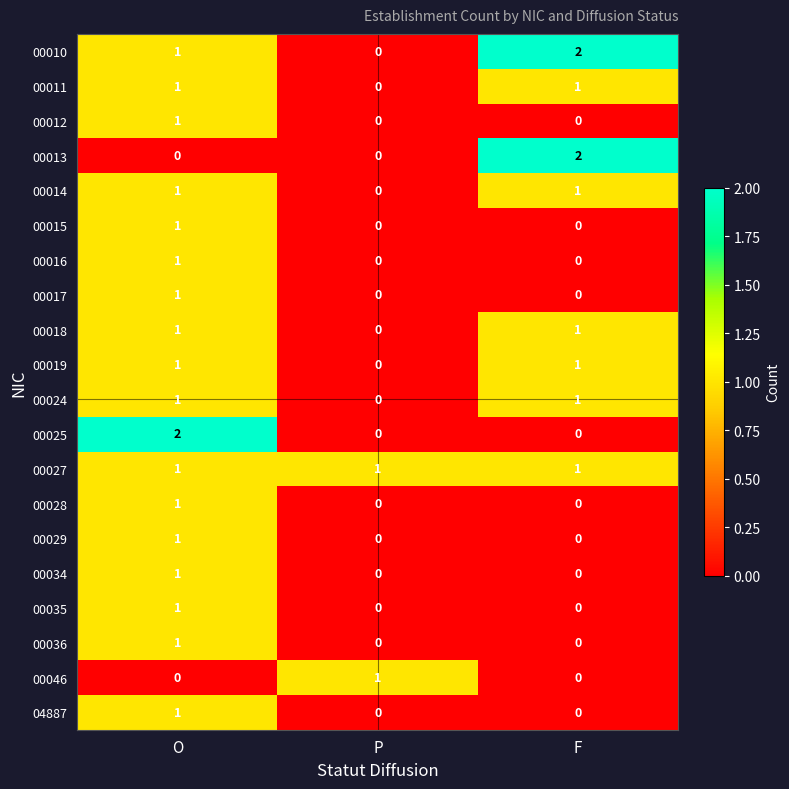

What is the total value across all series at O?

19